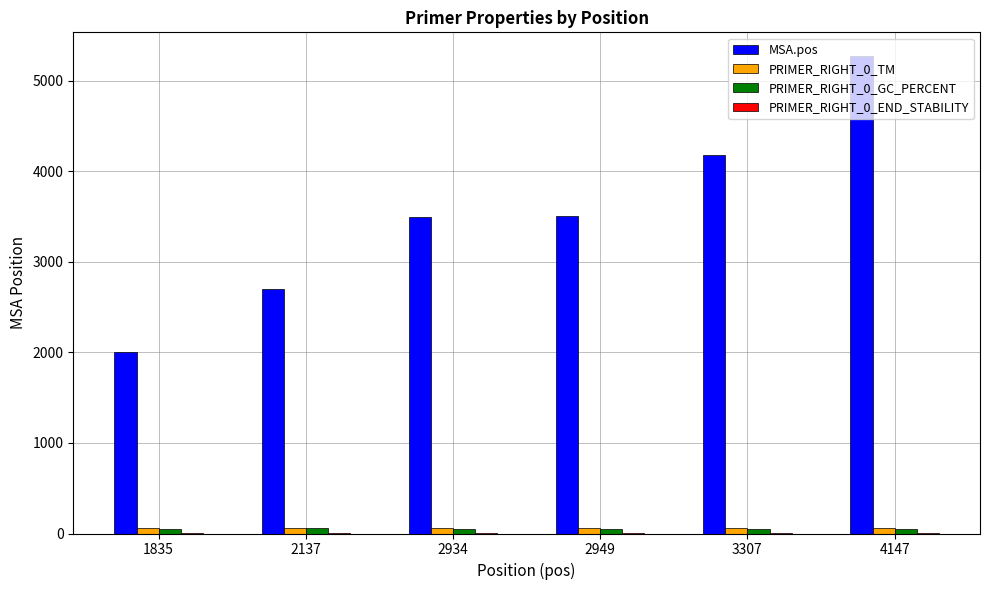

Between 2137 and 4147, which series saw the biggest shift?

MSA.pos